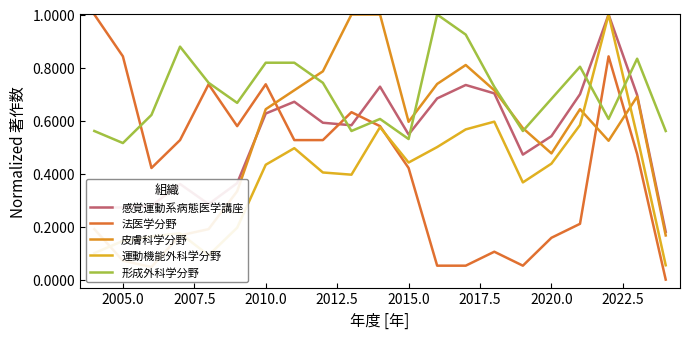

How many intersections are there between 運動機能外科学分野 and 形成外科学分野?

2